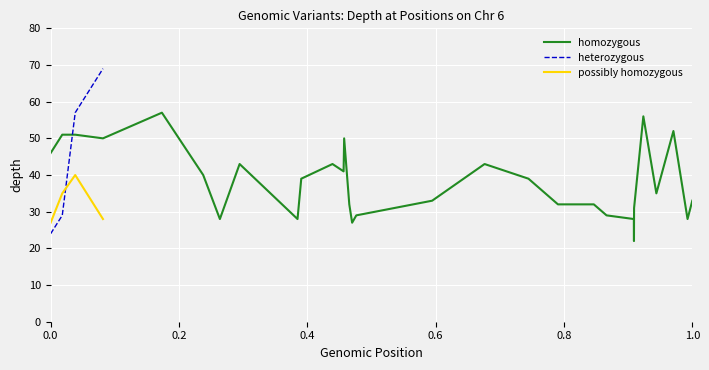

Does the chart display data point markers on the line(s)?

No